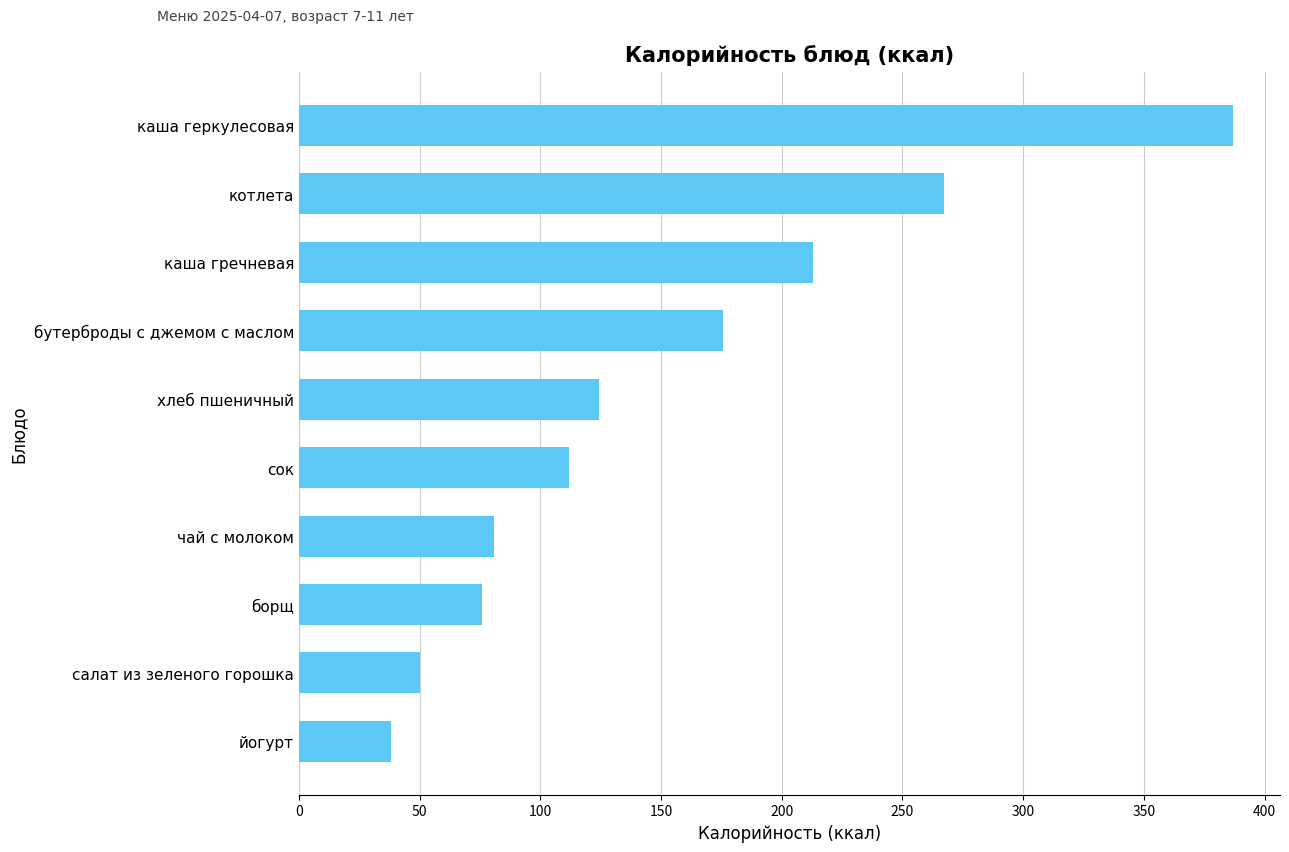

What is the maximum value shown in the chart?

387.0